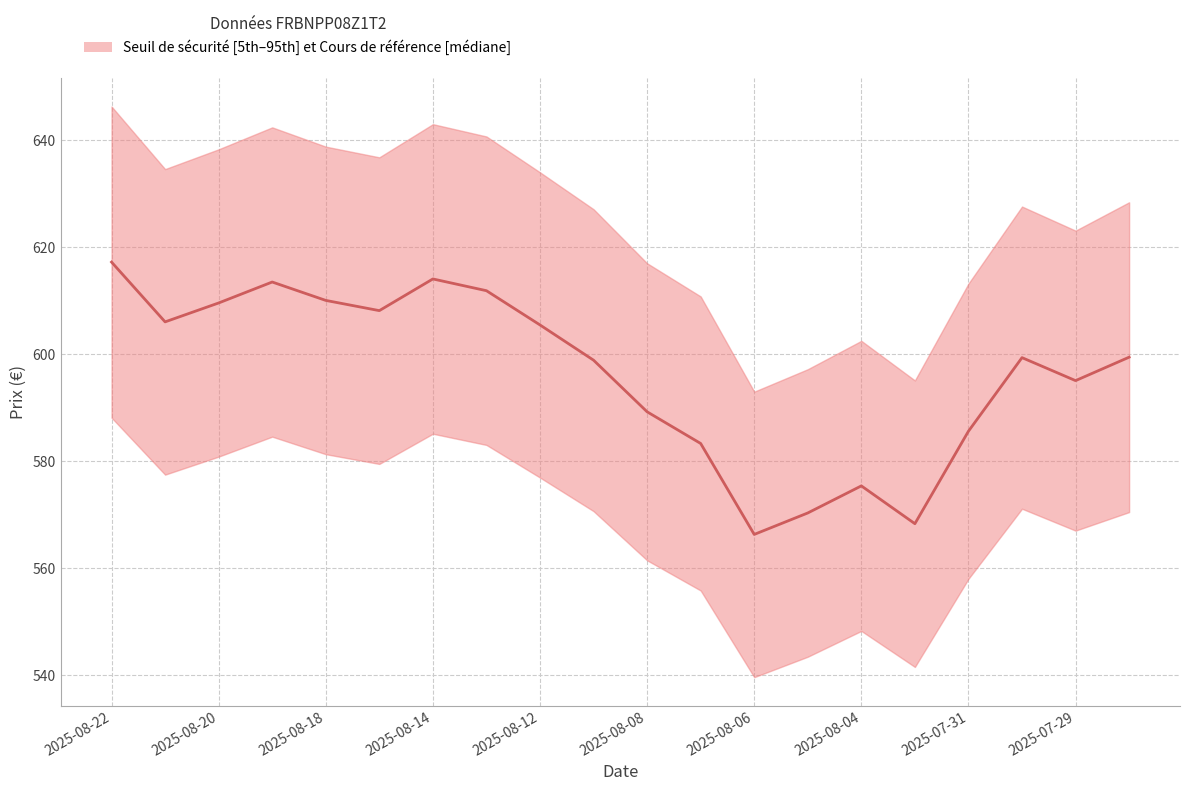

Which label corresponds to the largest value in the chart?

2025-08-22